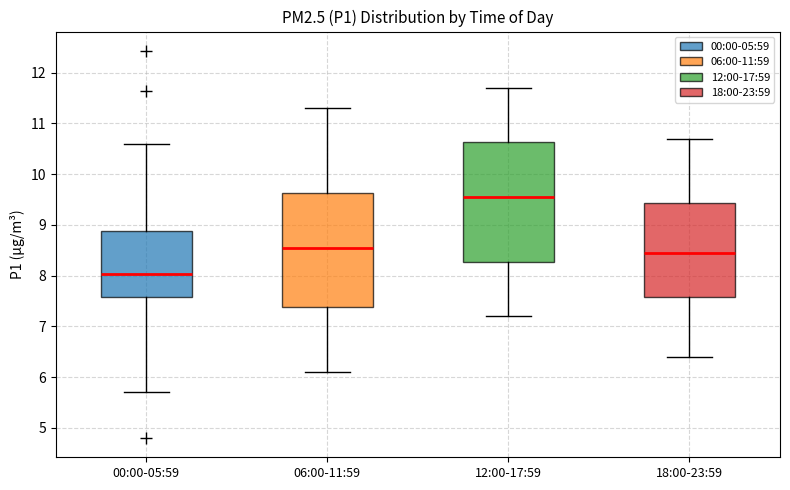

Where does the median line of the box for 06:00-11:59 sit on the y-axis? The values are not printed on the chart, so give them approximately, as read against the axis.

8.6